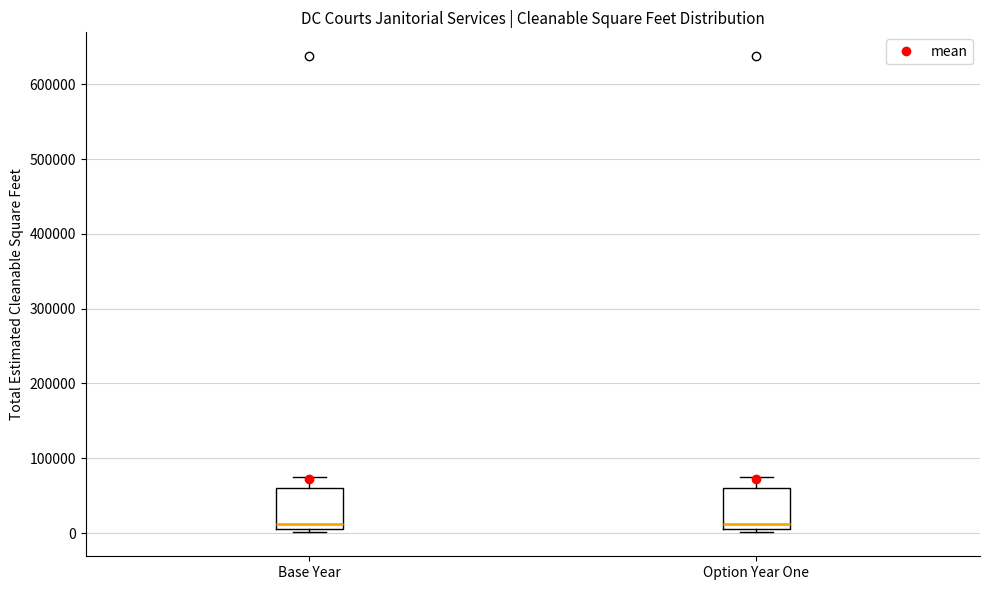

Reading left to right, read every box against the y-axis: the position of its median line, the range the box covers, and the ends of its whiskers. The values are not printed on the chart, so give them approximately, as read against the axis.

Base Year: median 10000 (just above the box's lower edge), box 10000 to 60000, whiskers 0 to 80000
Option Year One: median 10000 (just above the box's lower edge), box 10000 to 60000, whiskers 0 to 80000